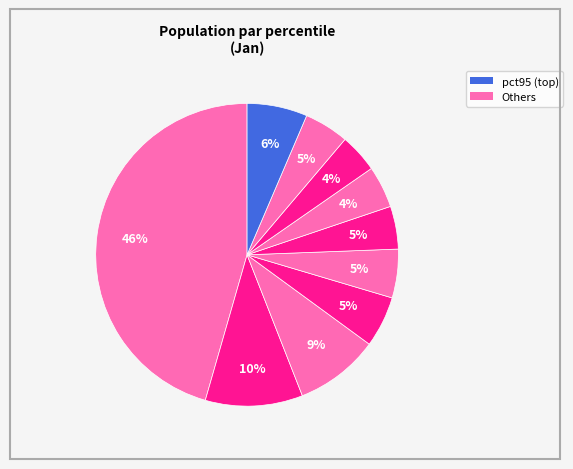

How many segments does this pie chart have?

10